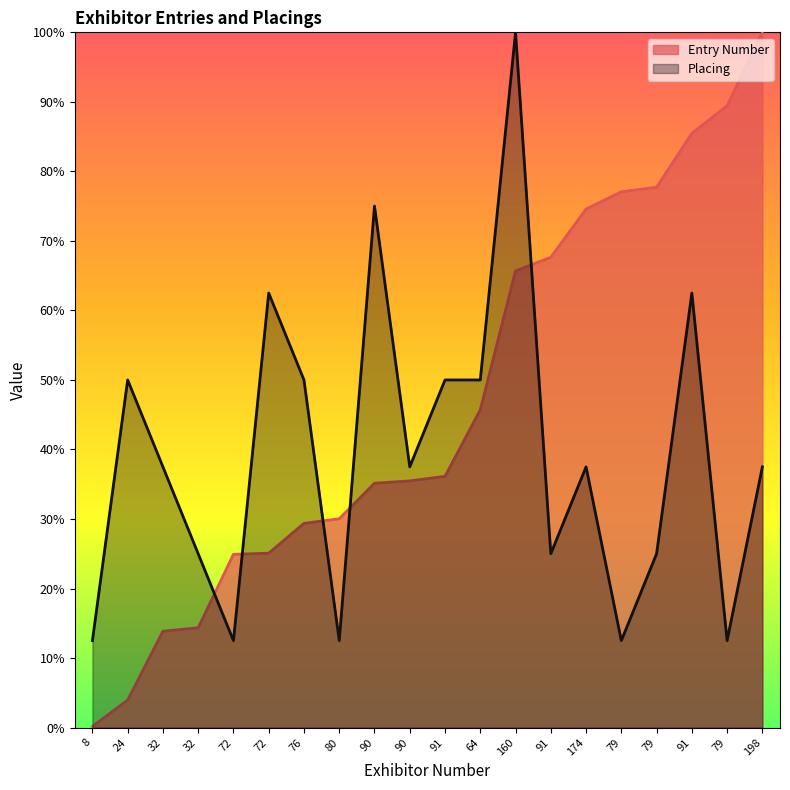

At which category is the sum across all series the highest?

160